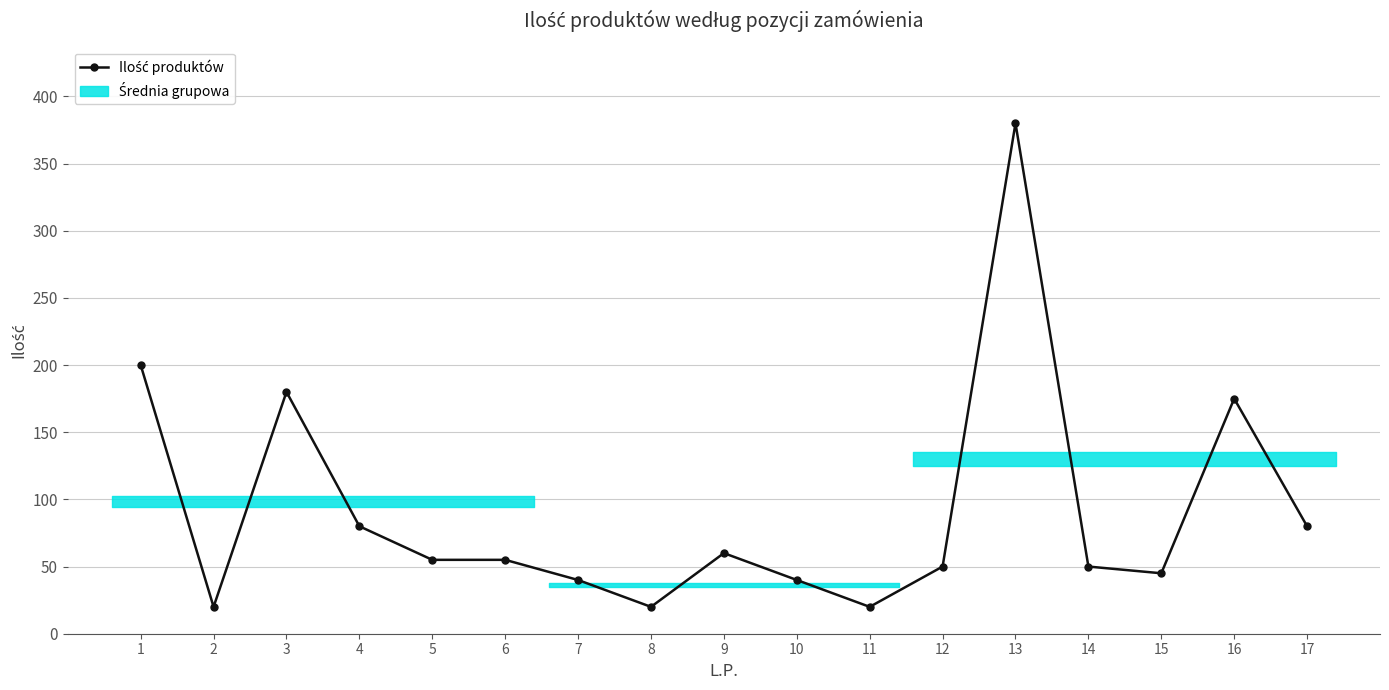

Which label corresponds to the largest value in the chart?

13